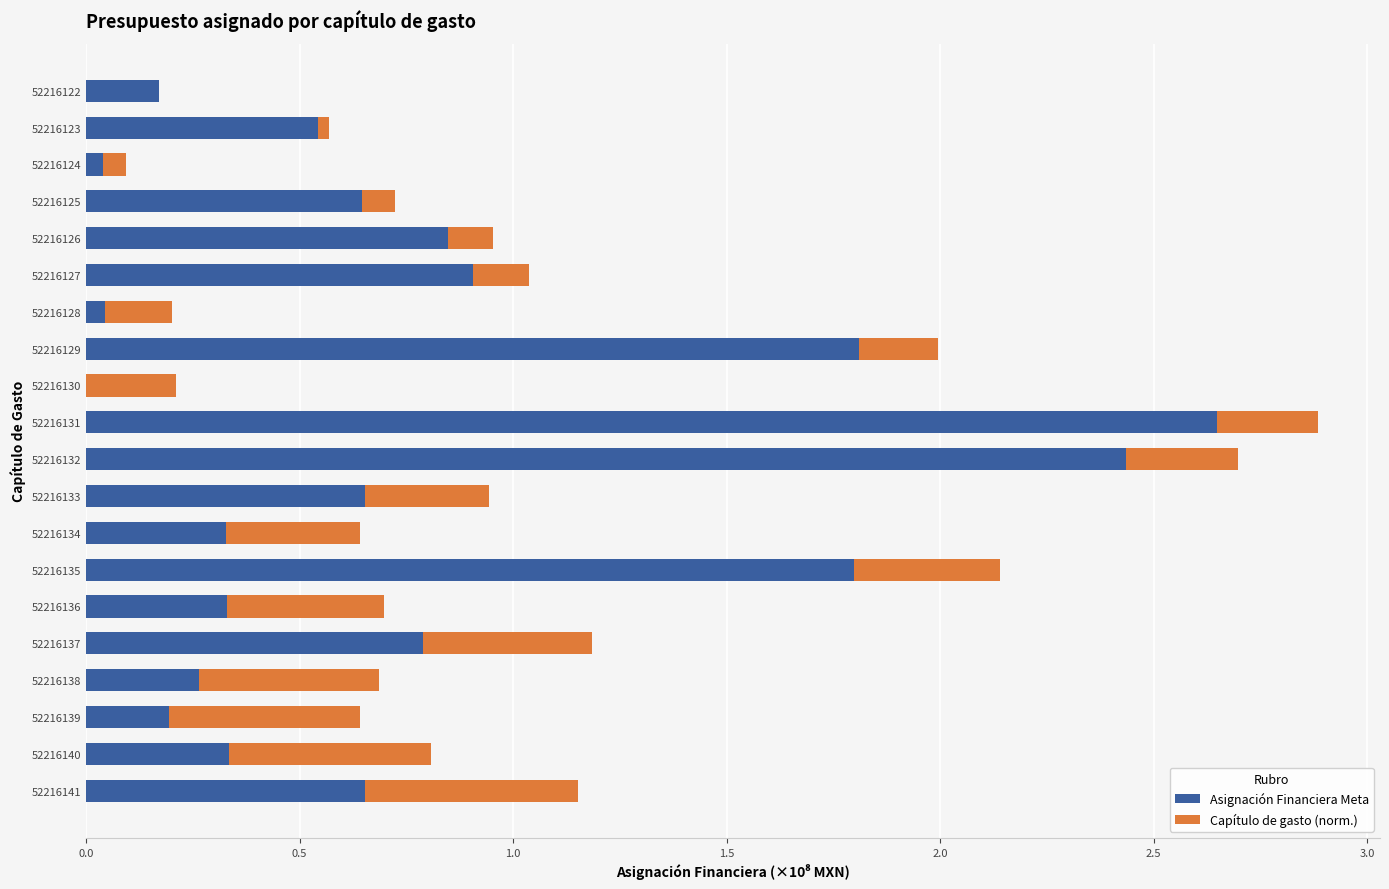

At which category is the sum across all series the highest?

52216131